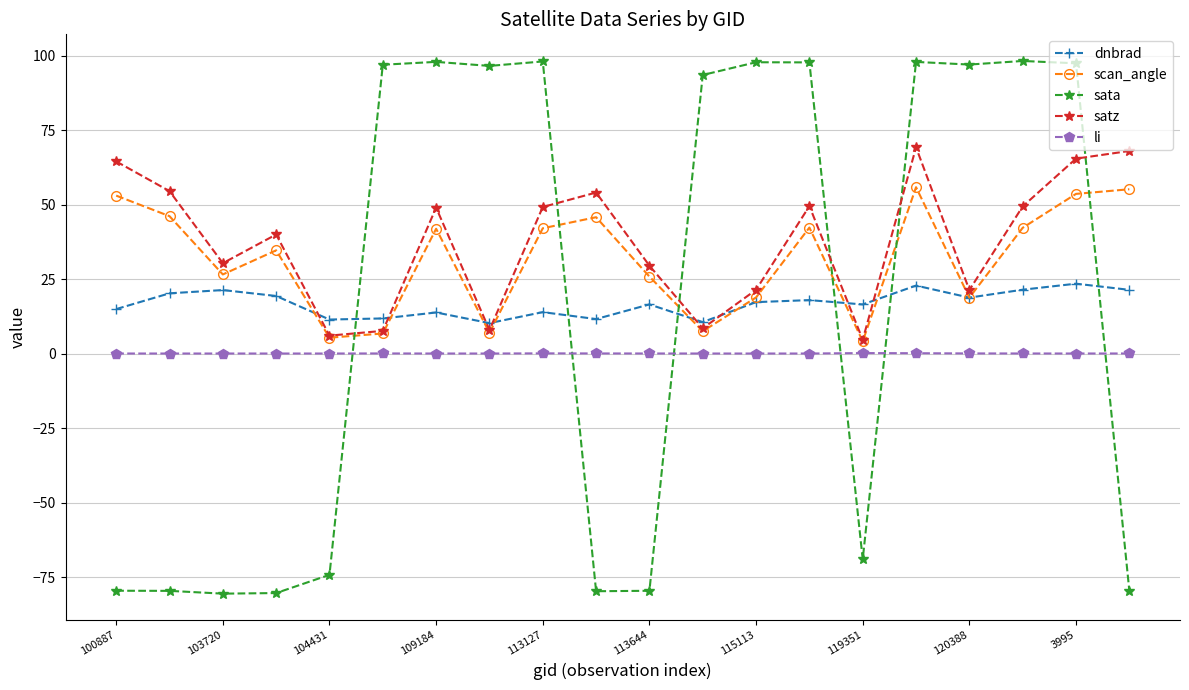

Which series has the largest range (max minus min)?

sata